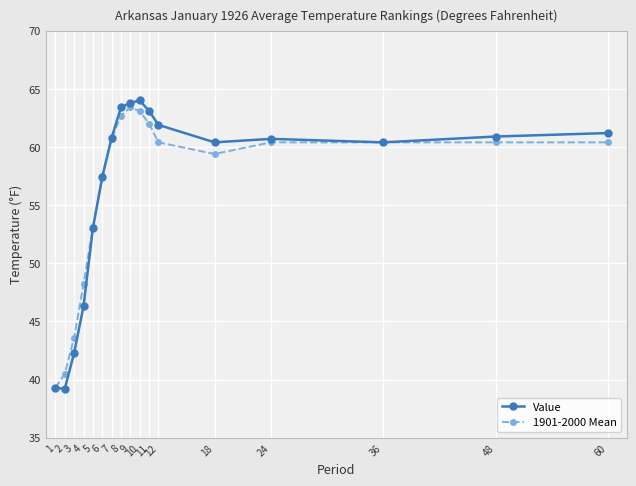

What is the lowest value of the Value series?

39.2